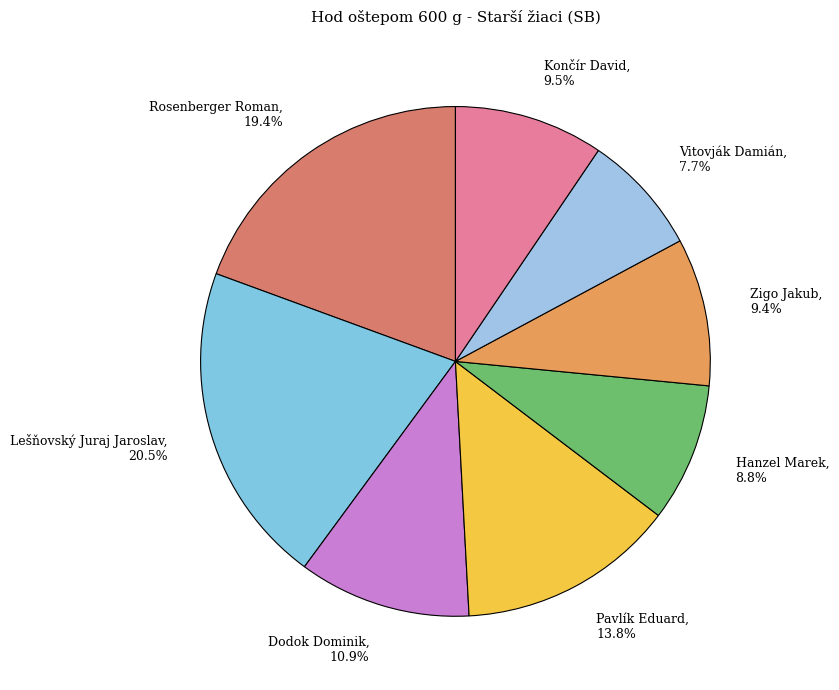

To the nearest percent, what percentage of the pie is Zigo Jakub?

9%